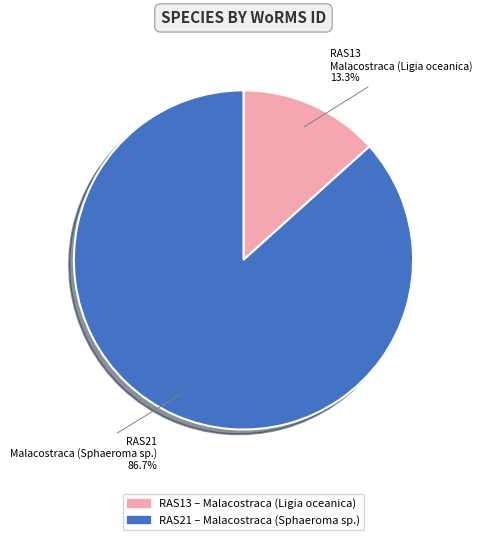

How many slices are in this pie chart?

2